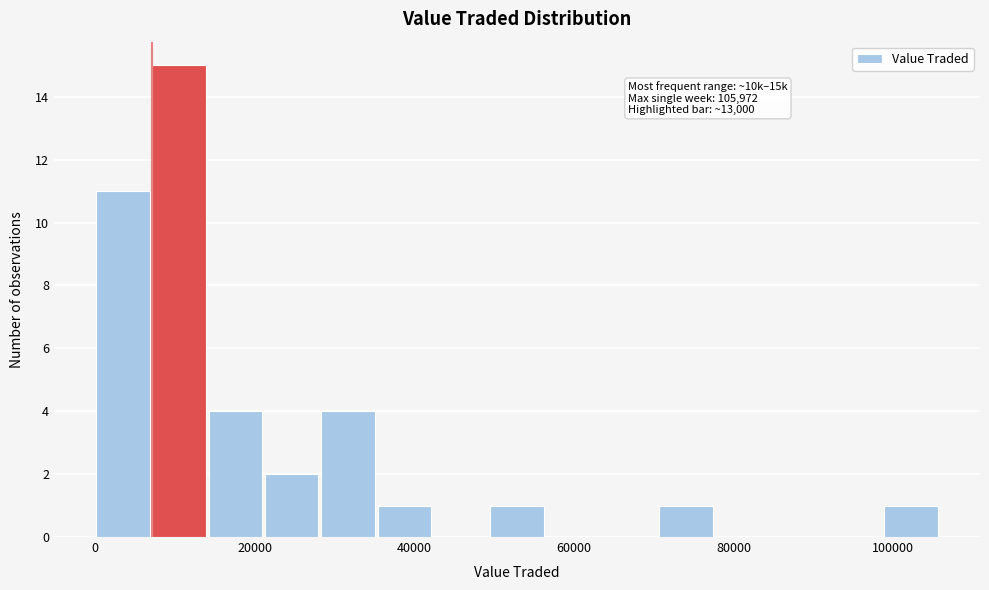

Read against the x-axis, roughly where is the centre of the tallest bar?

10000